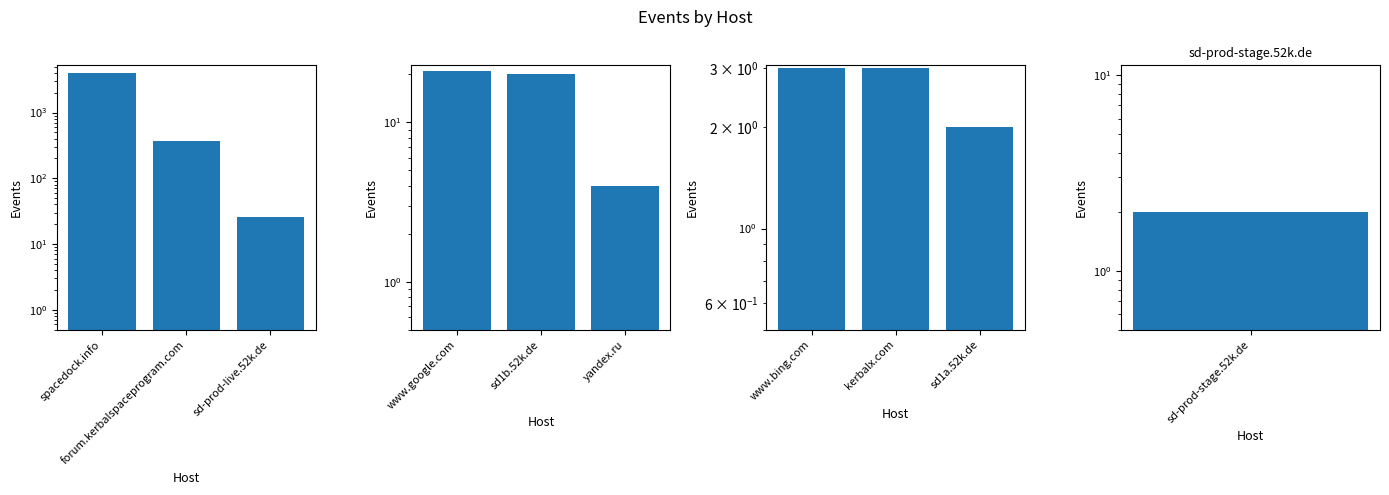

What is the minimum value shown in the chart?

2